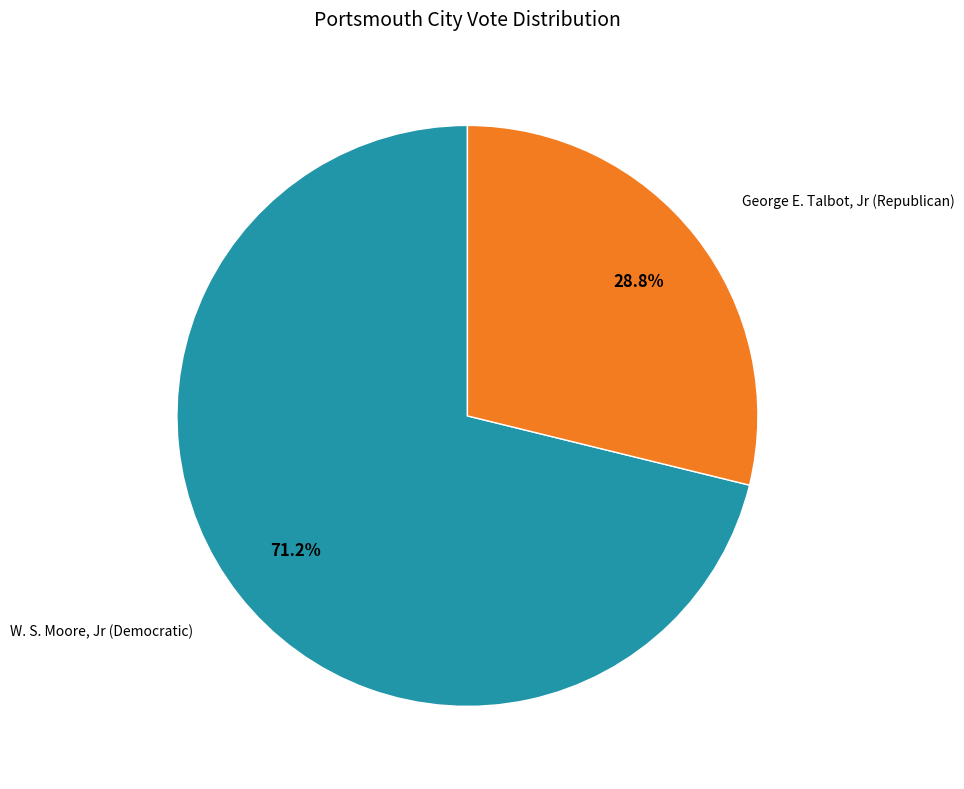

Does any single category account for the majority?

Yes